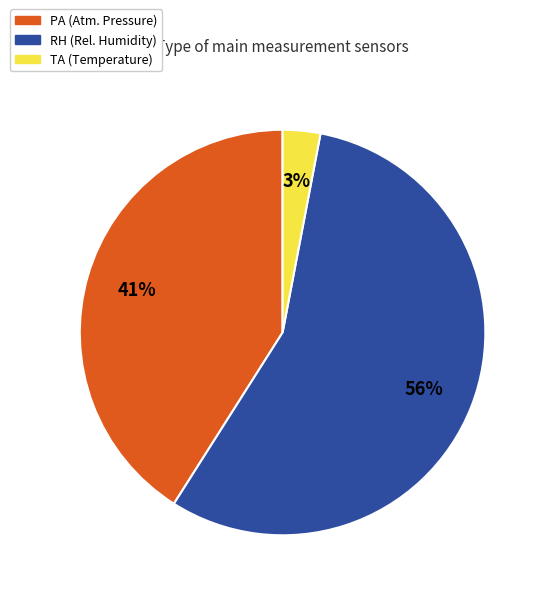

To the nearest percent, what is the difference between the largest and smallest slice percentages?

53%